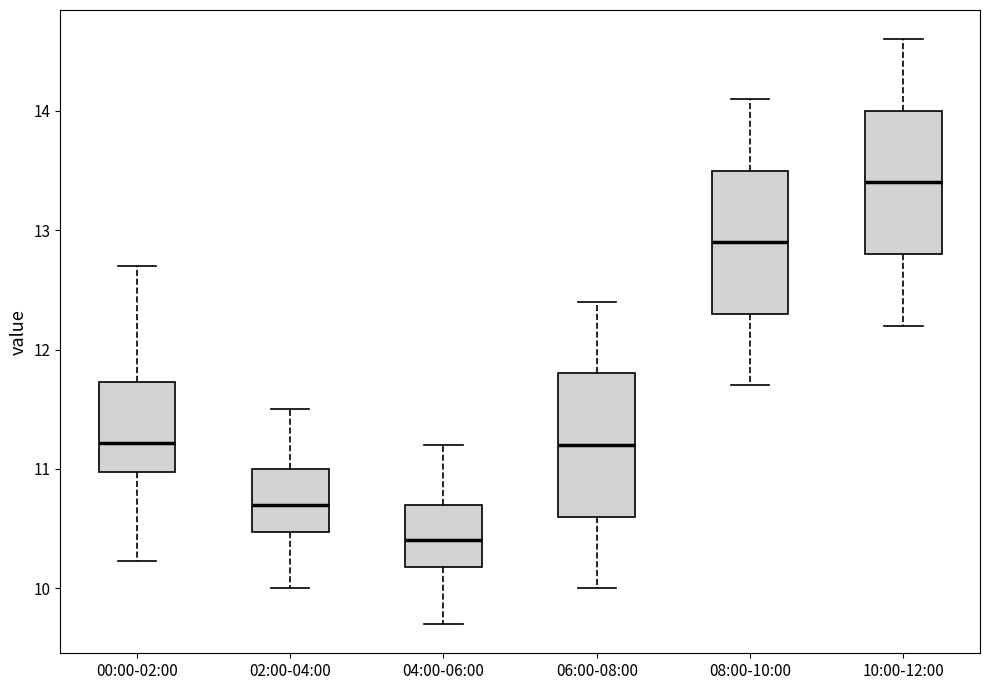

Where does the median line of the box for 08:00-10:00 sit on the y-axis? The values are not printed on the chart, so give them approximately, as read against the axis.

12.9